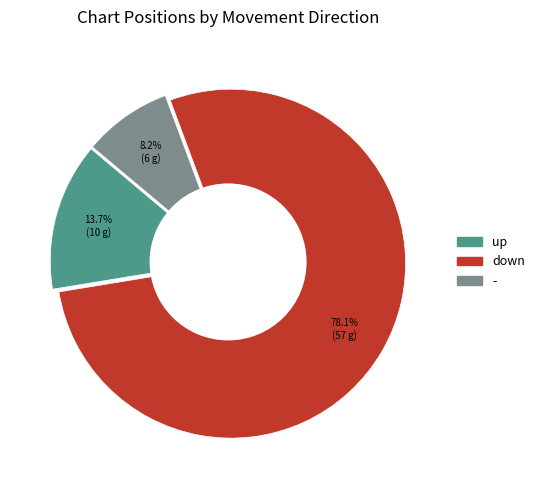

To the nearest percent, what is the combined percentage of - and up?

22%